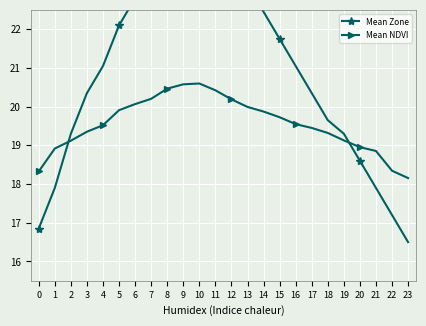

At how many categories does at least one series exceed 20?

15